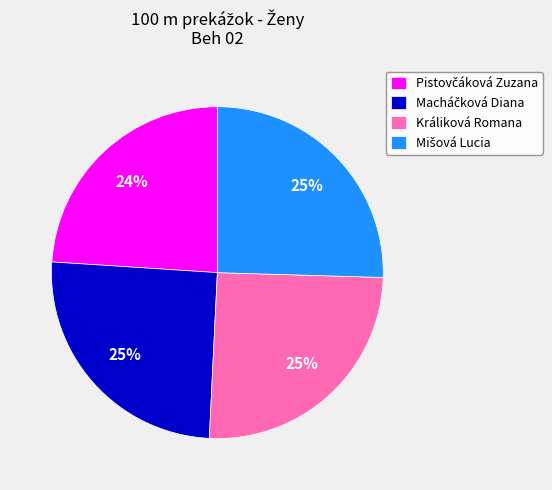

To the nearest percent, what is the difference between the largest and smallest slice percentages?

1%